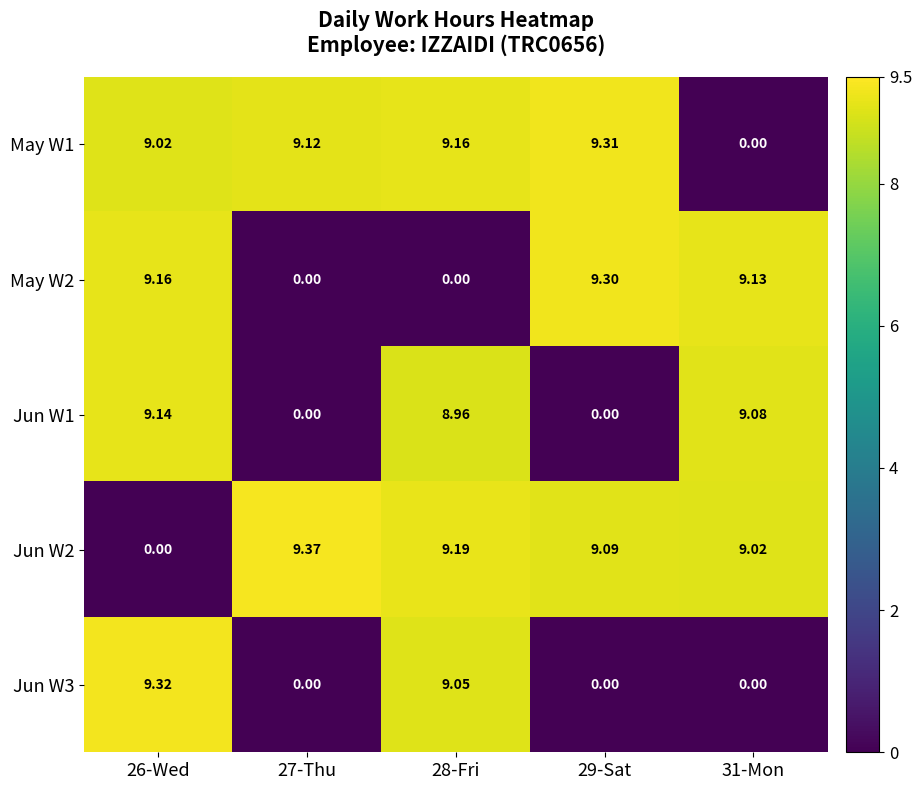

Is the value of May W1 at 27-Thu greater than the value of Jun W1 at 27-Thu?

Yes